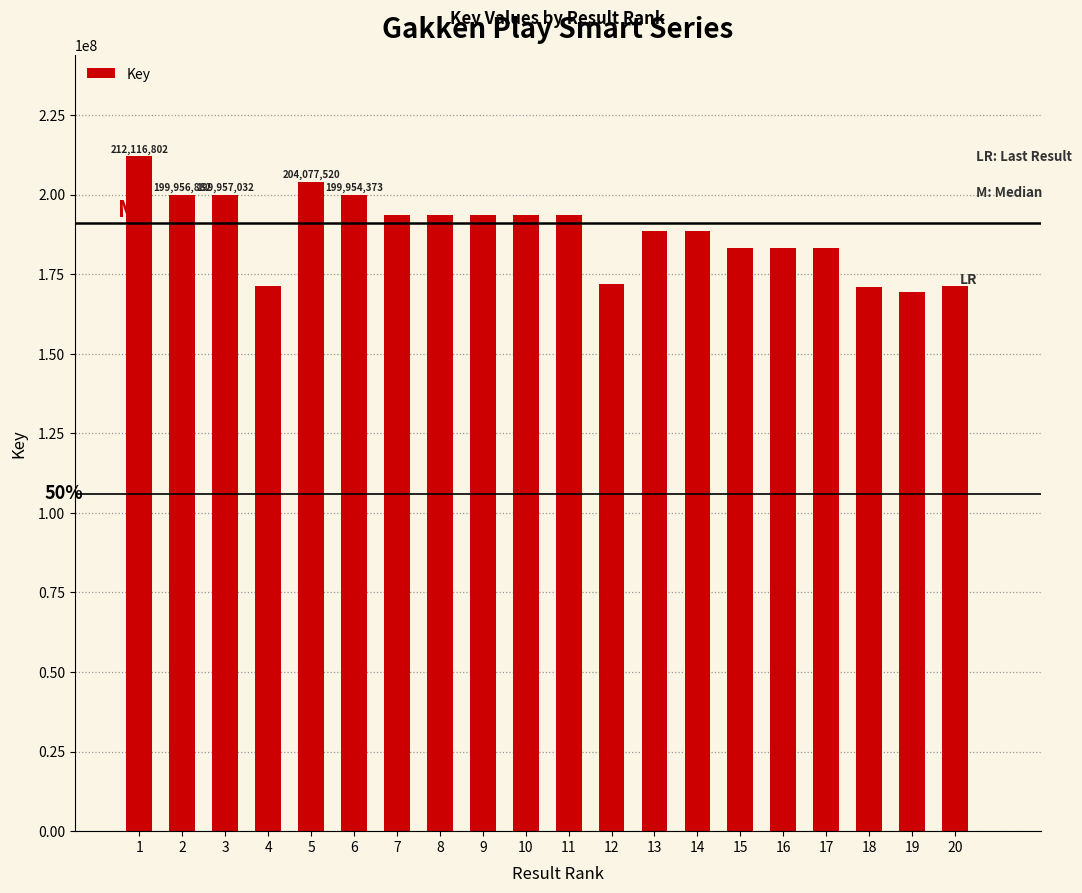

How many bars are there in total?

20